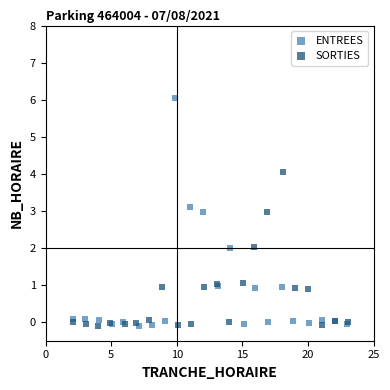

Which series has the widest spread of Y values?

ENTREES